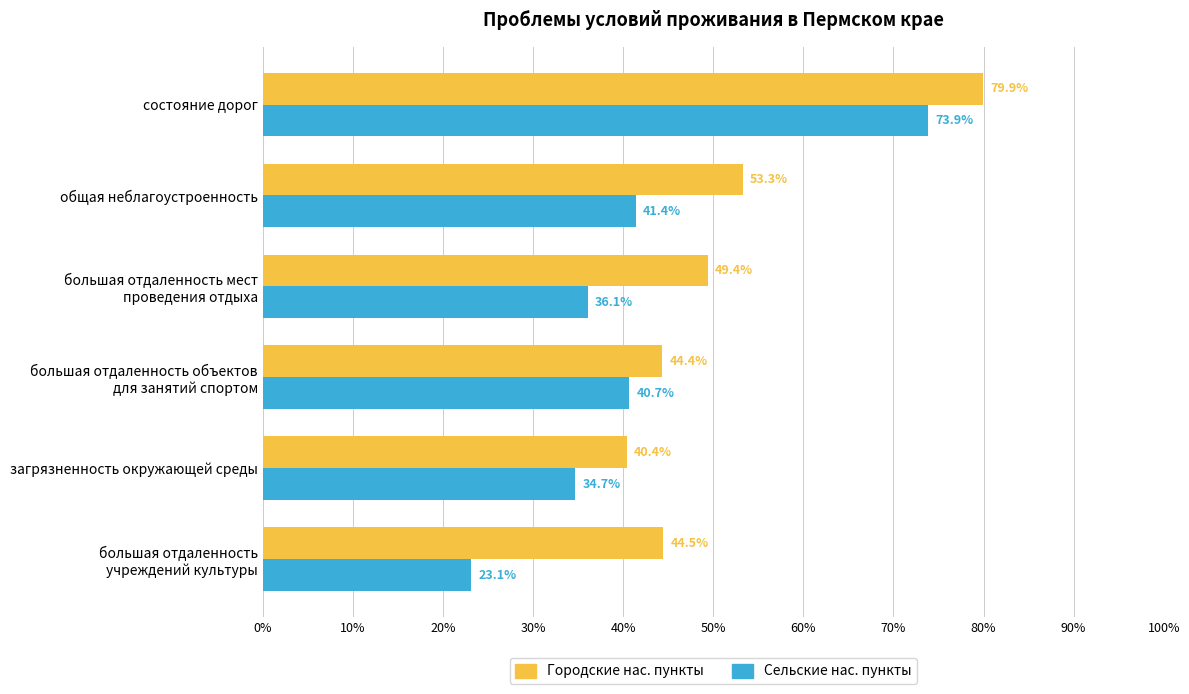

Which series has the largest range (max minus min)?

Сельские нас. пункты